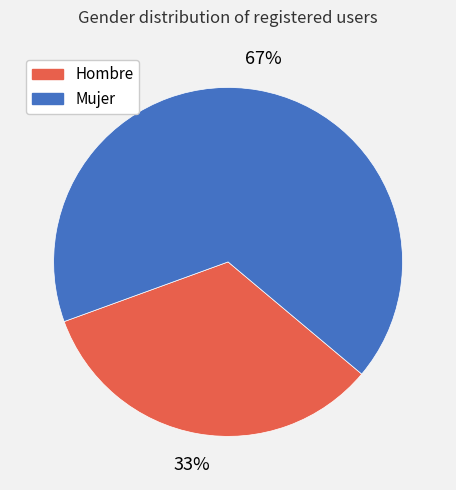

Rank the categories by value from highest to lowest.

Mujer, Hombre